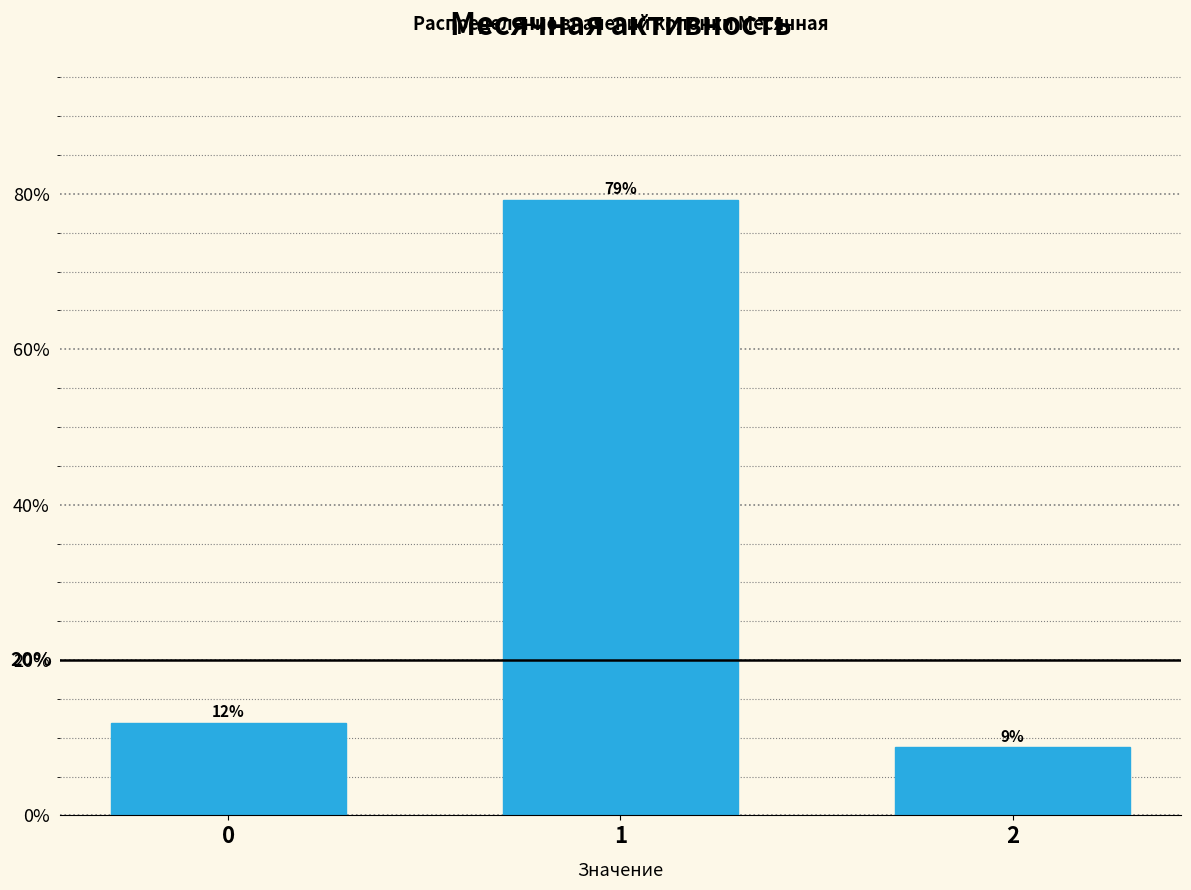

What is the average value?

33.3